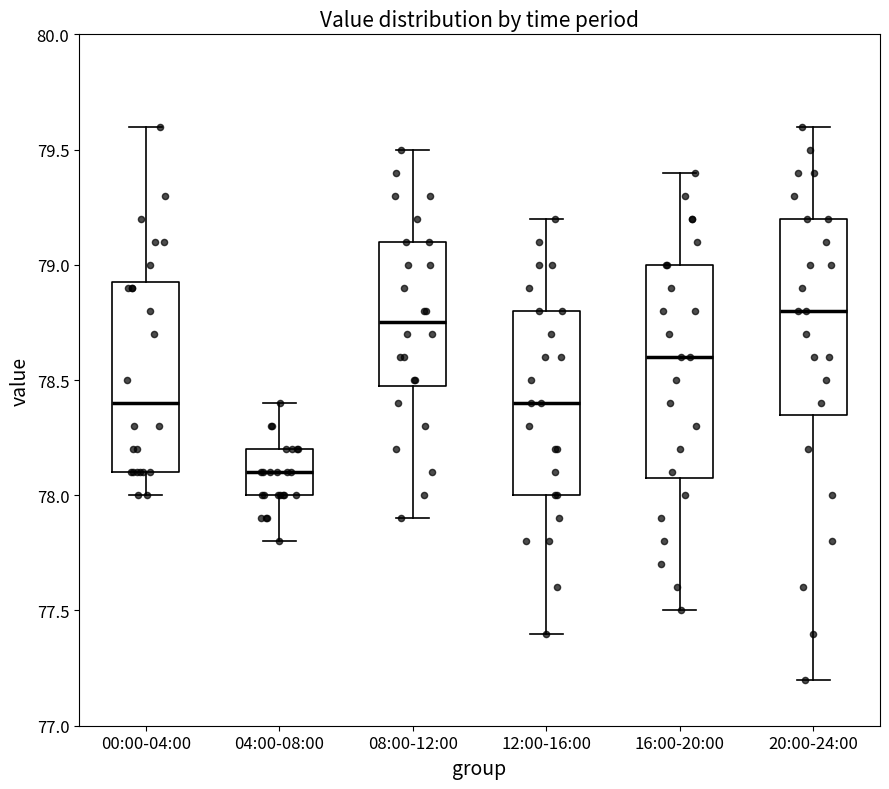

Which box's median line is the lowest?

04:00-08:00